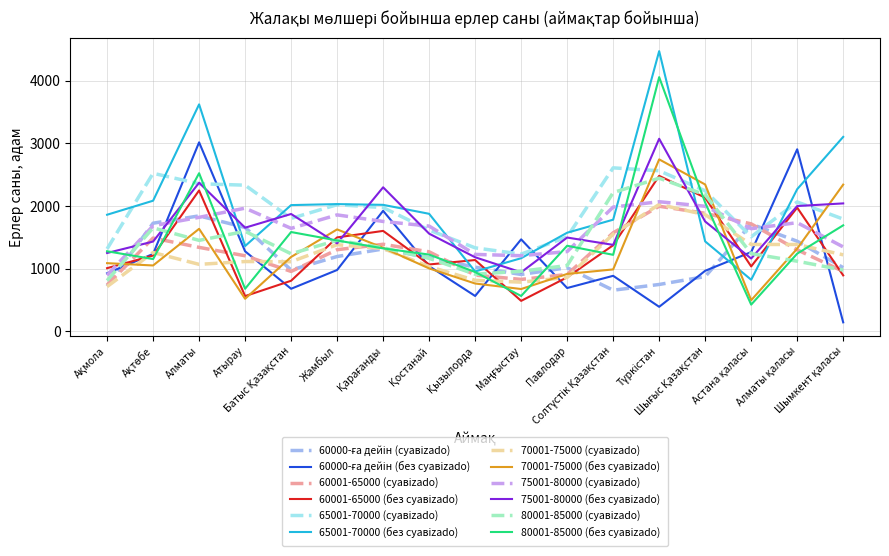

Which series has the largest total across all categories?

65001-70000 (без суавizado)